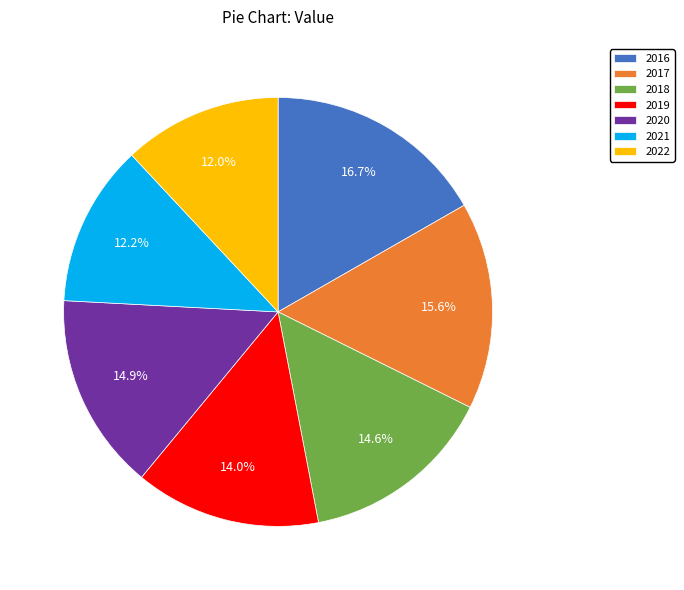

Is it true that 2018 is 15% of the pie?

True